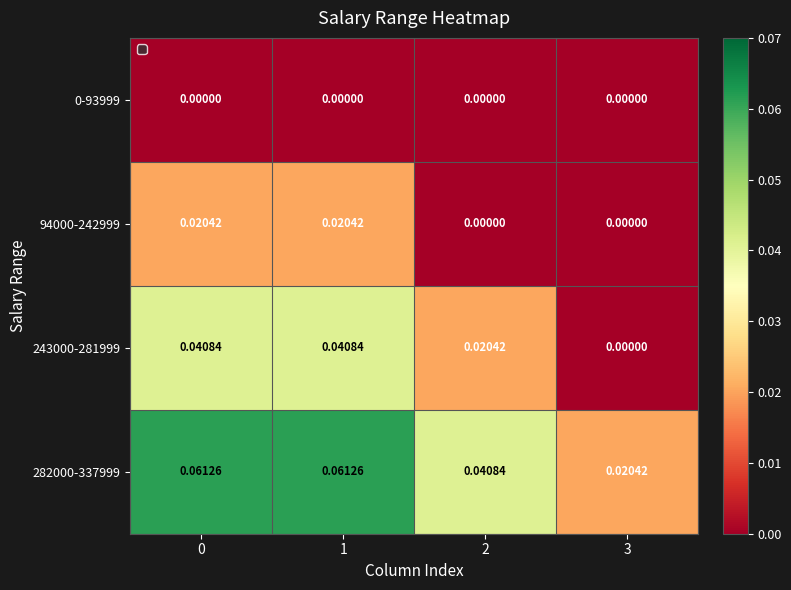

How many distinct data groups are displayed?

4